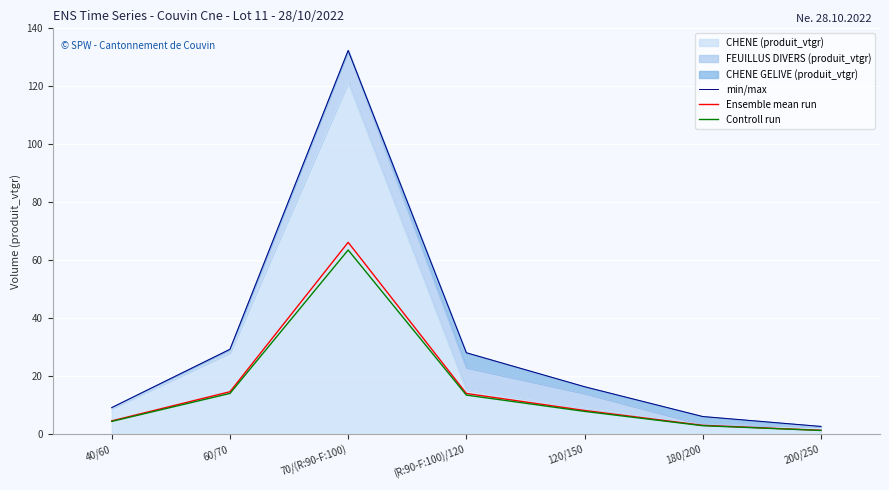

Which label corresponds to the smallest value in the chart?

200/250